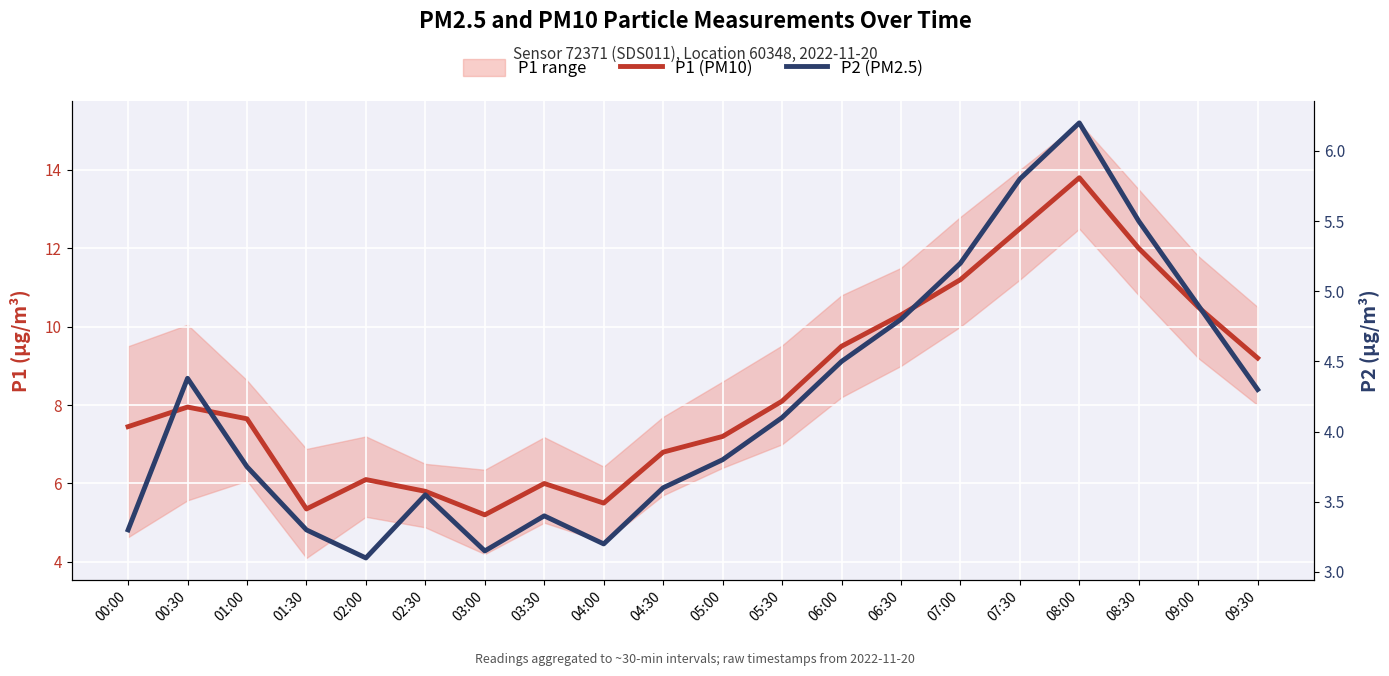

What is the value of the P1 (PM10) point at the 13th from the left?

9.5